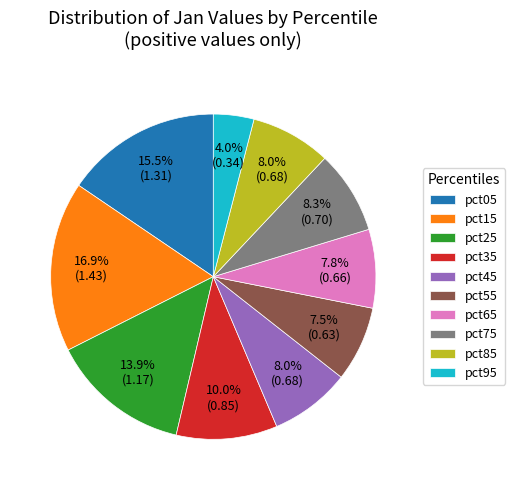

Count the number of slices in the pie.

10